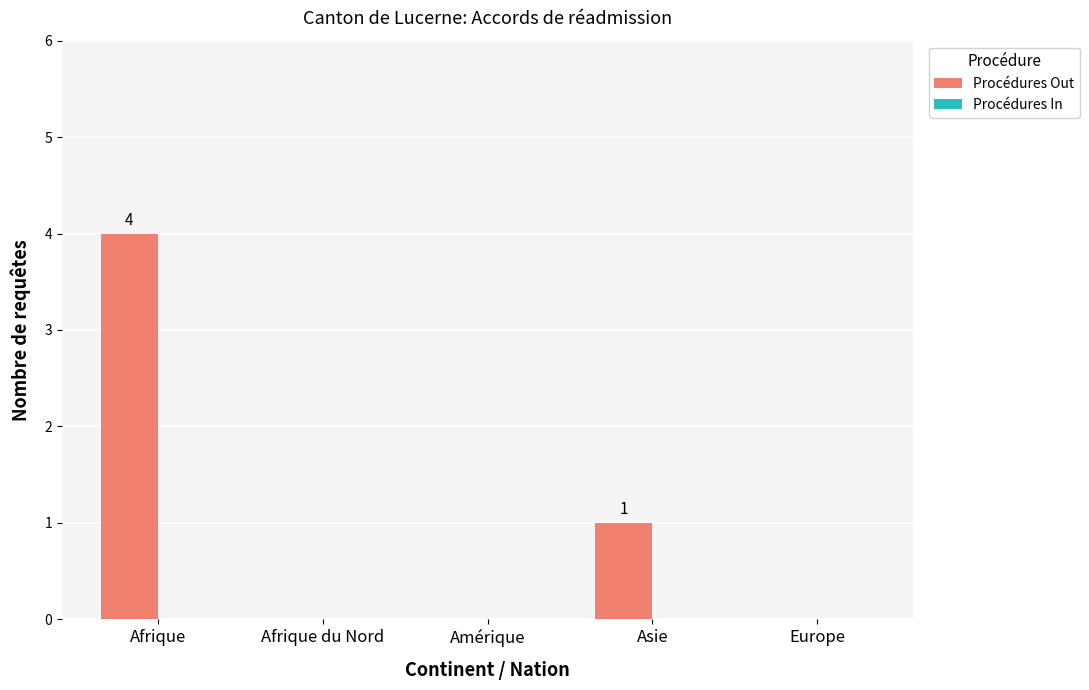

Reading left to right, list all the values displayed in this chart.

Afrique=4	Afrique du Nord=0	Amérique=0	Asie=1	Europe=0